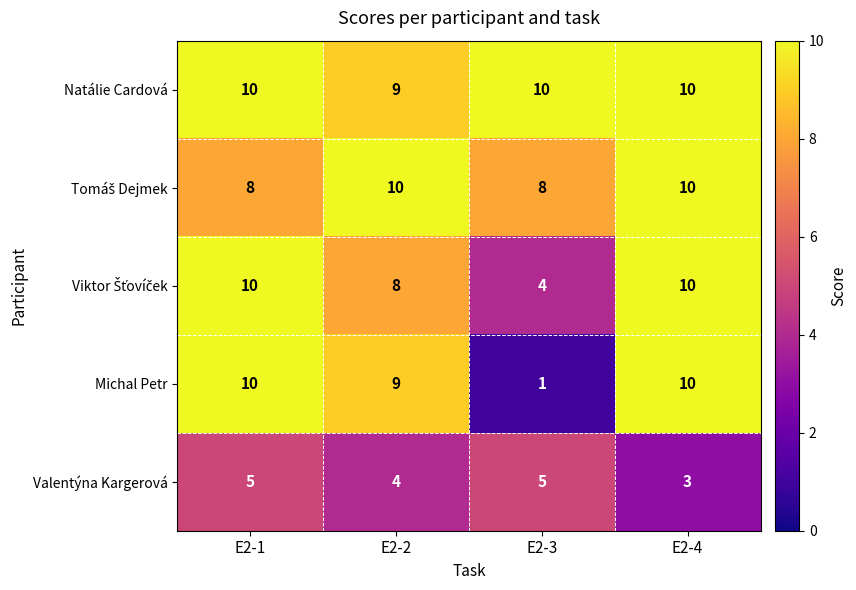

What is the sum of the Valentýna Kargerová values at E2-4 and E2-1?

8